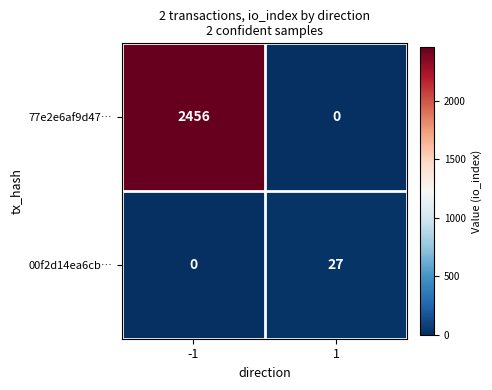

Reading left to right, list all the values displayed in this chart.

77e2e6af9d47…: 2456	0
00f2d14ea6cb…: 0	27